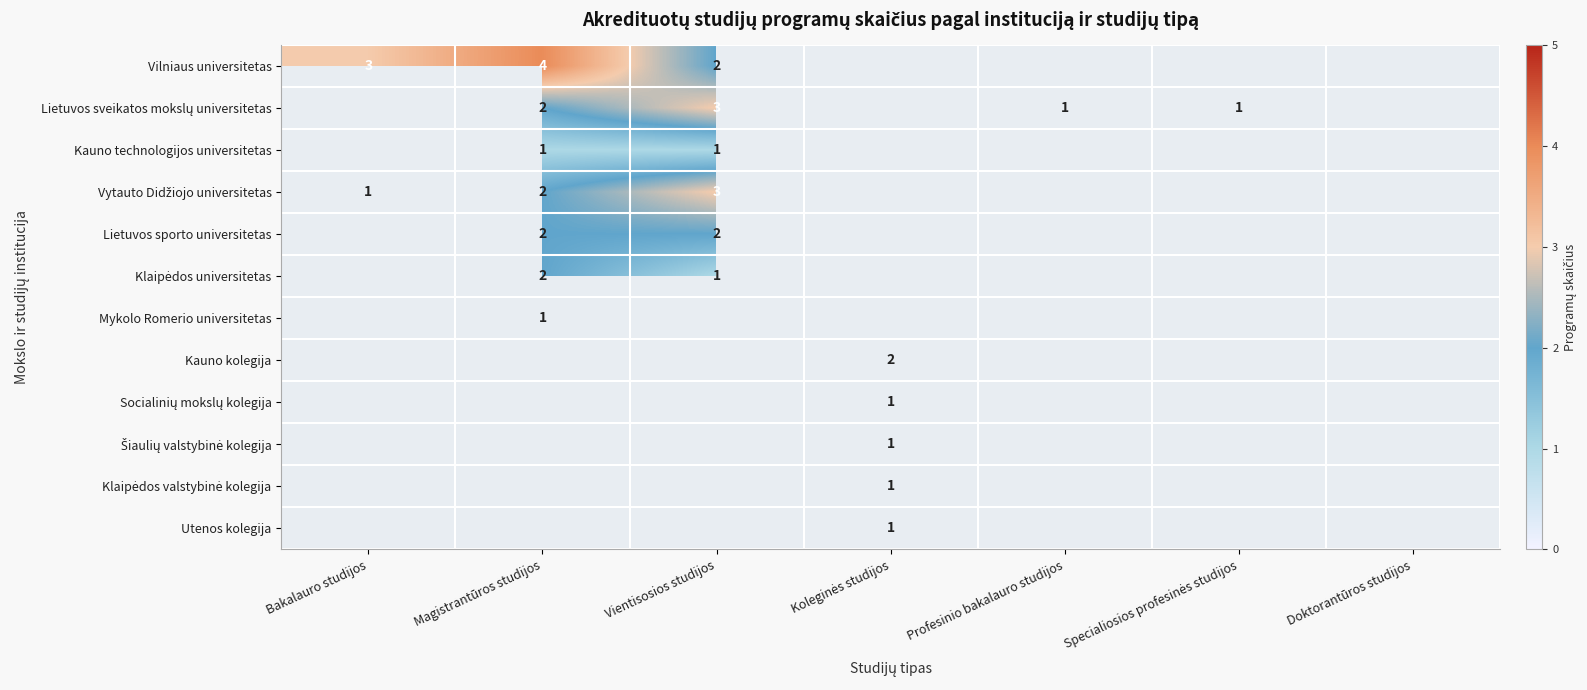

How many series are shown in this chart?

12